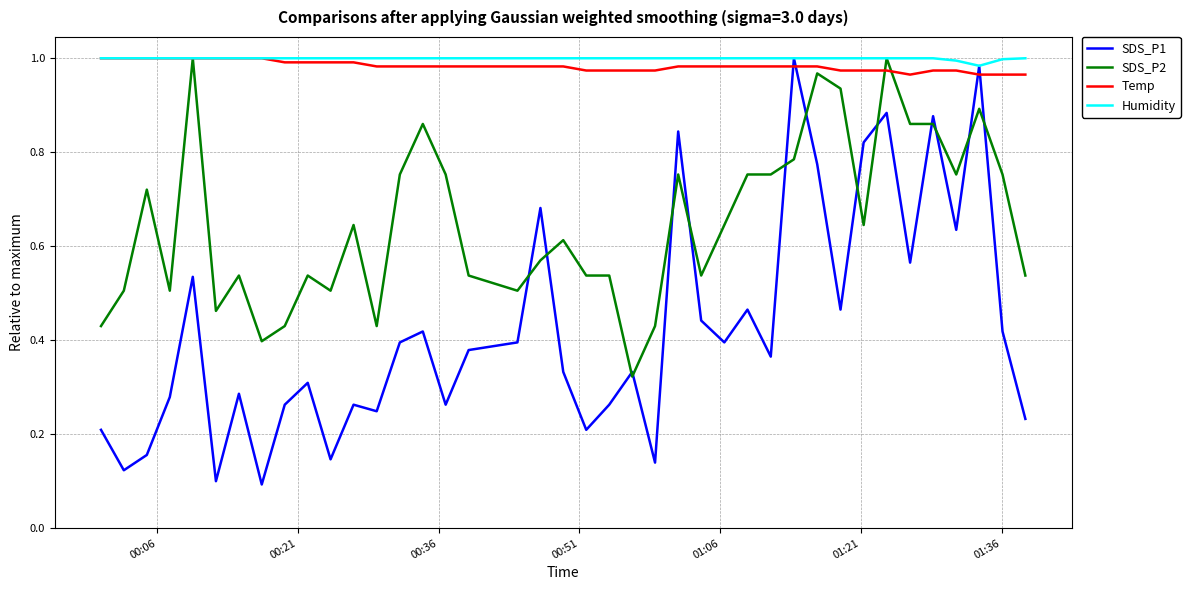

After their last crossing, which series has the higher values: SDS_P1 or Temp?

Temp